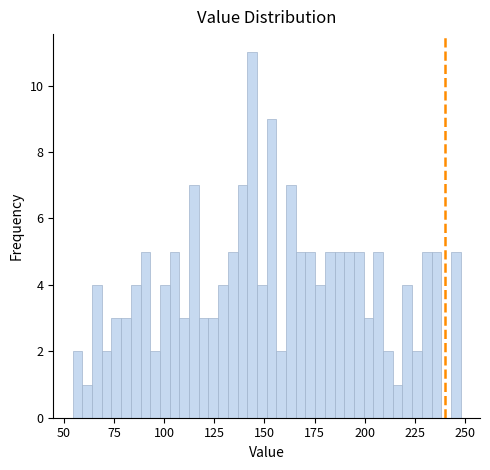

Around what value on the x-axis is the tallest bar? Give the approximate position of its centre, as read against the axis.

145